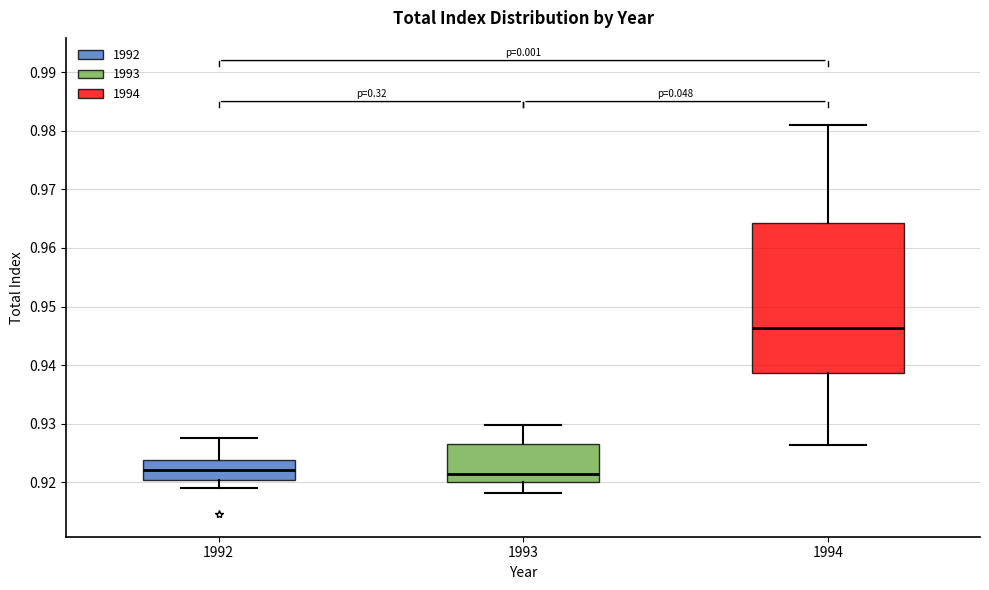

Which box is the tallest, from its lower edge to its upper edge?

1994